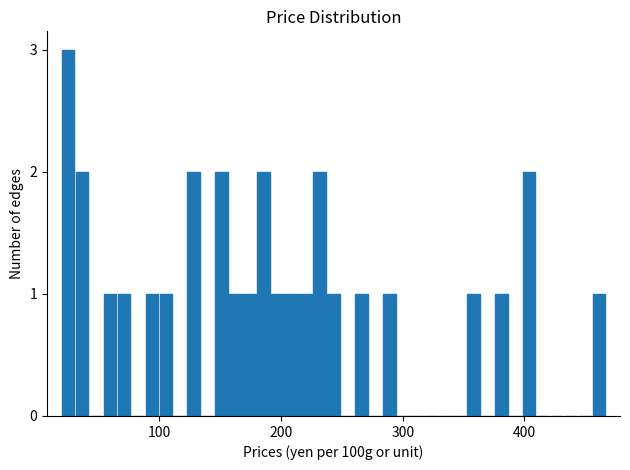

Read against the x-axis, roughly where is the centre of the tallest bar?

20